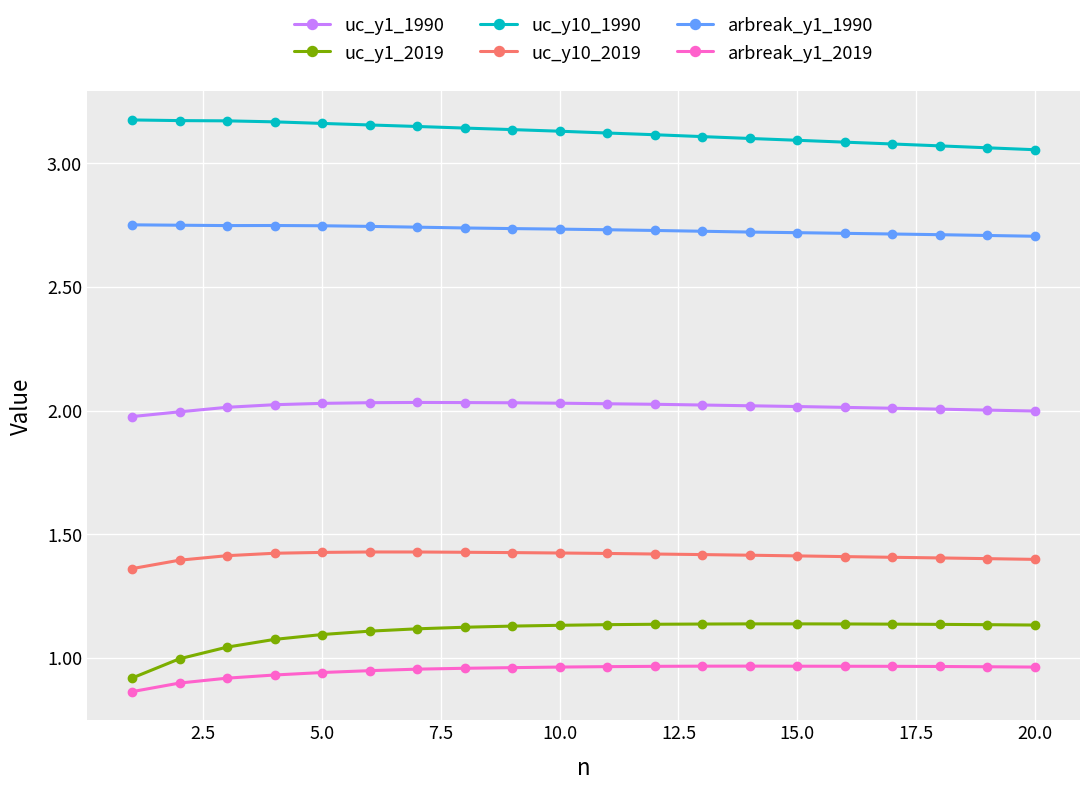

At how many categories does at least one series exceed 1?

20